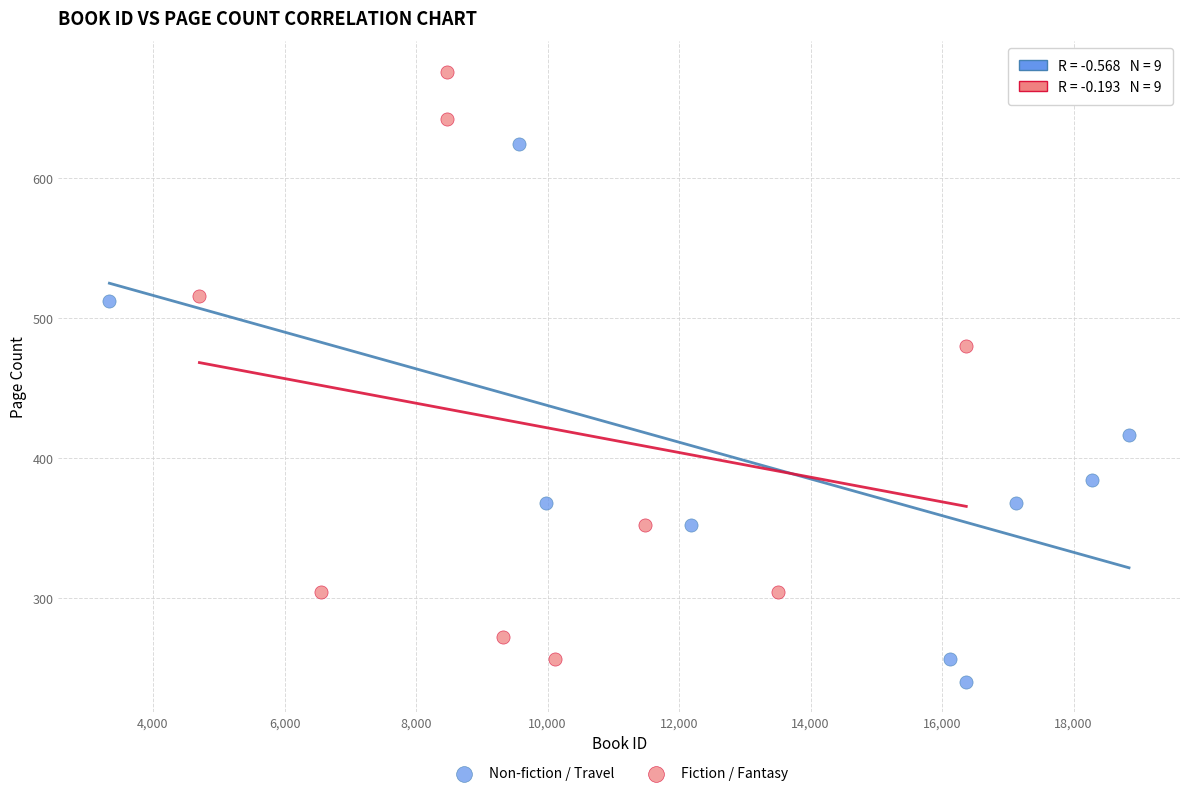

Which series has the widest spread of Y values?

Fiction / Fantasy